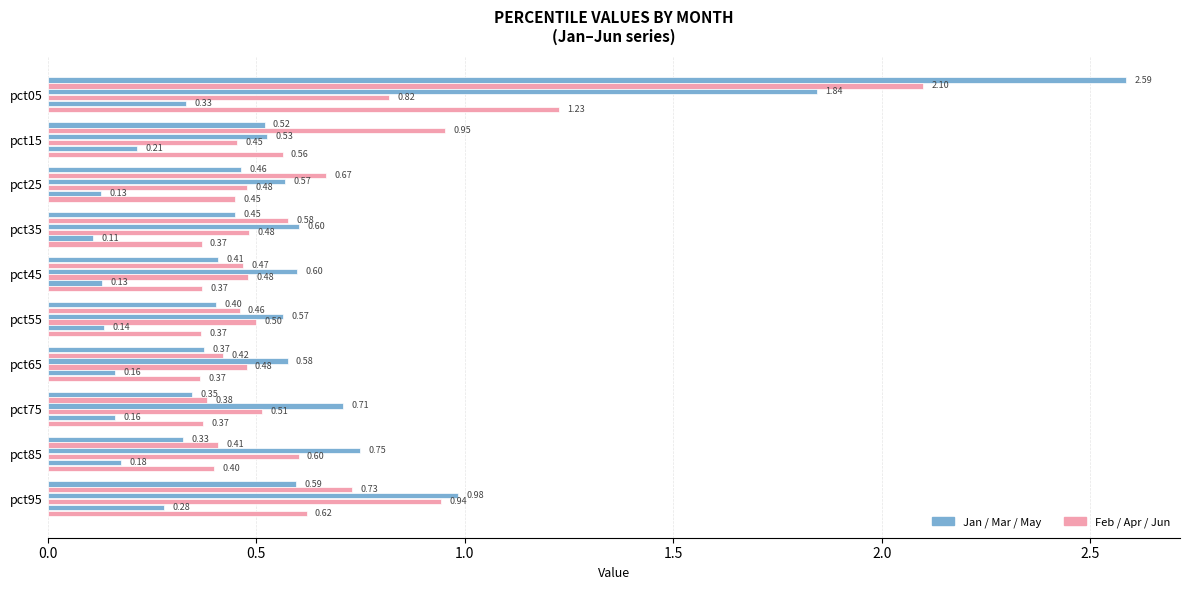

How many series are shown in this chart?

6